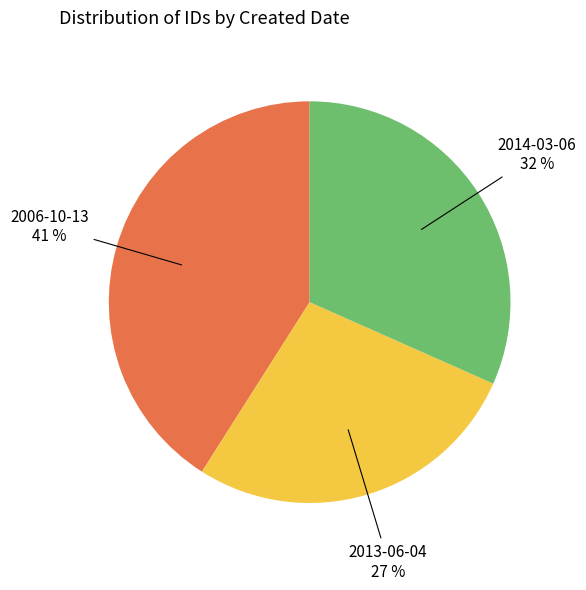

Is there a majority slice in this chart?

No